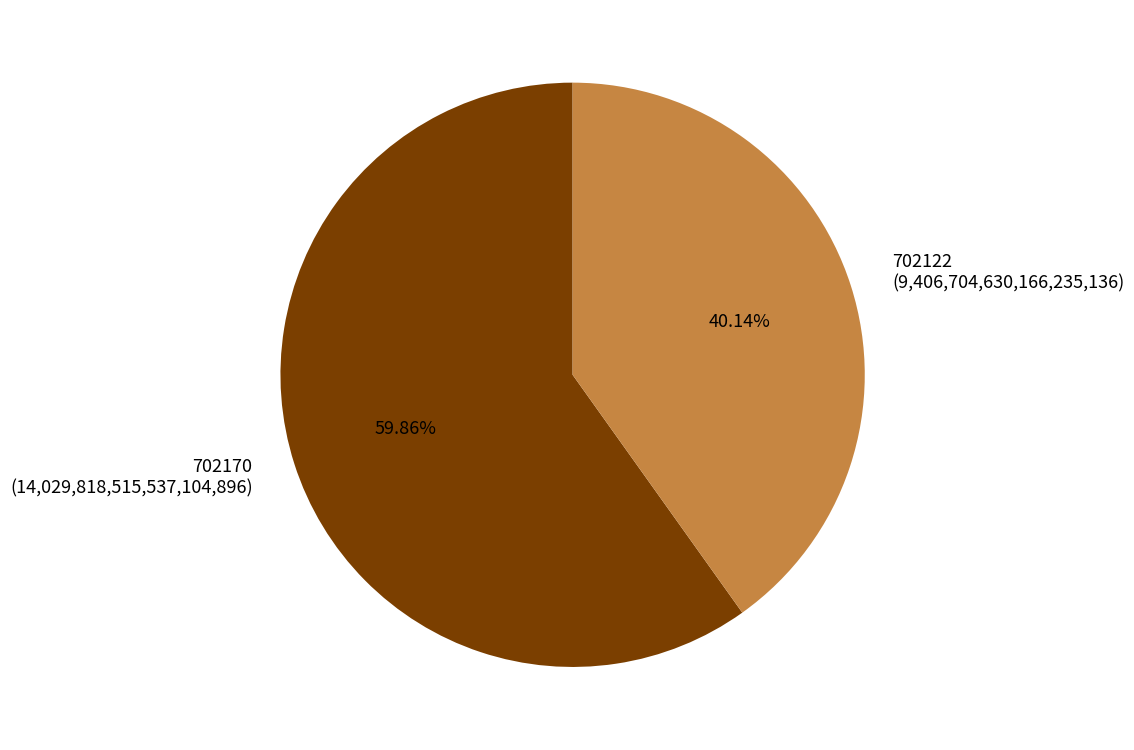

Combined, what portion of the pie is 702170 and 702122?

100.0%